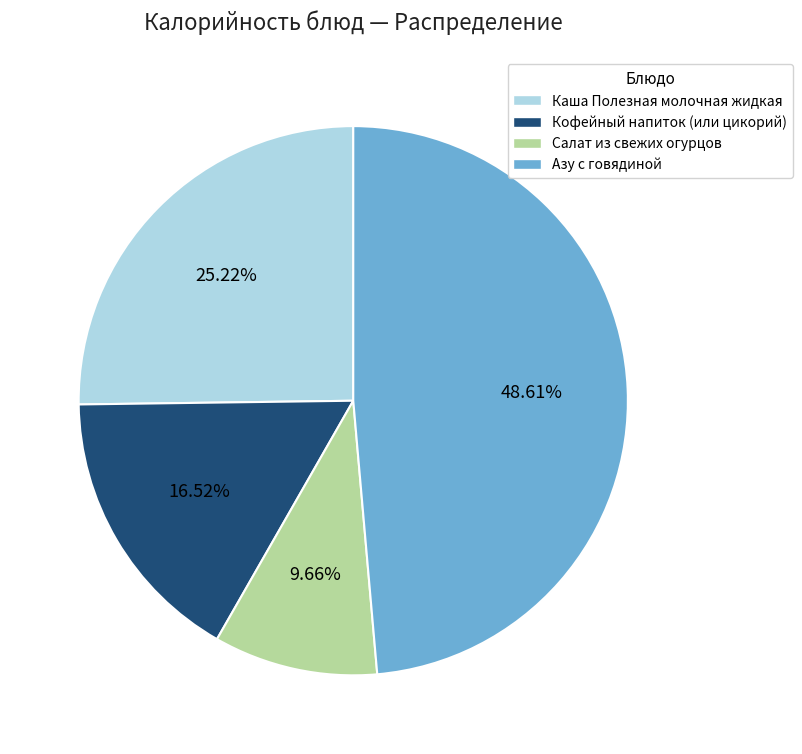

How many segments does this pie chart have?

4